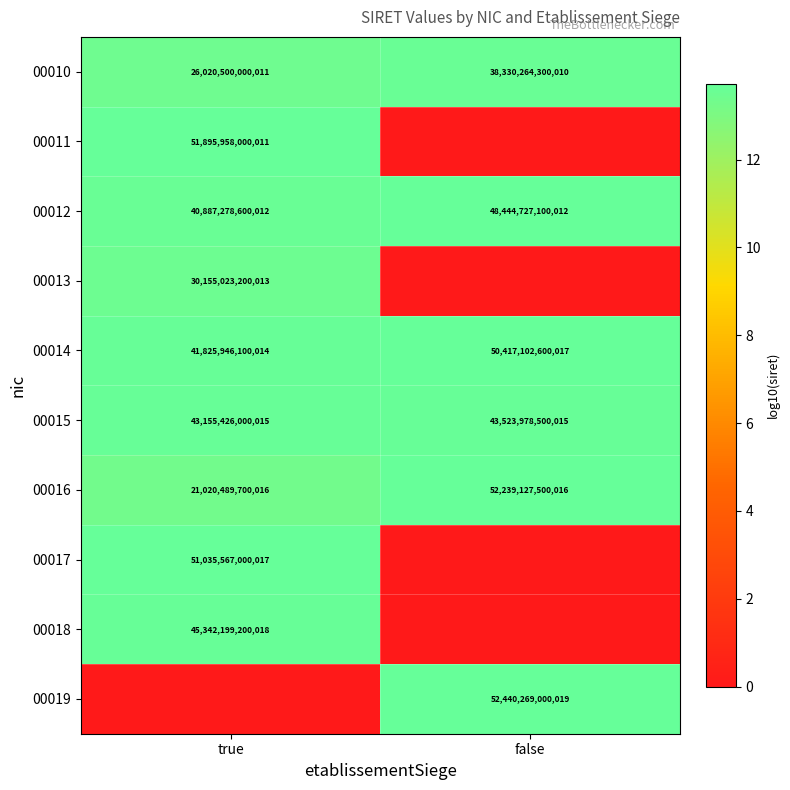

Is the value of 00016 at false greater than the value of 00014 at false?

Yes